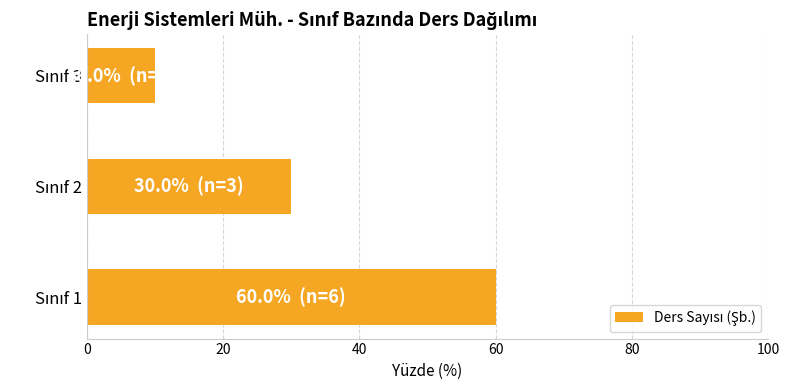

What is the difference between the maximum and minimum values?

50